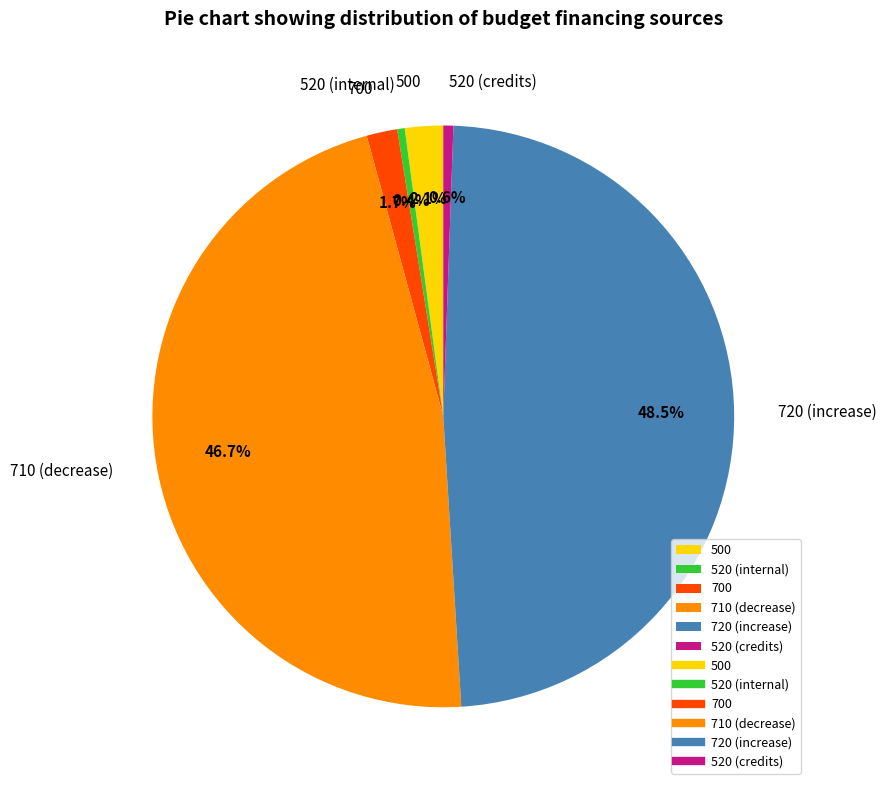

Count the number of slices in the pie.

6